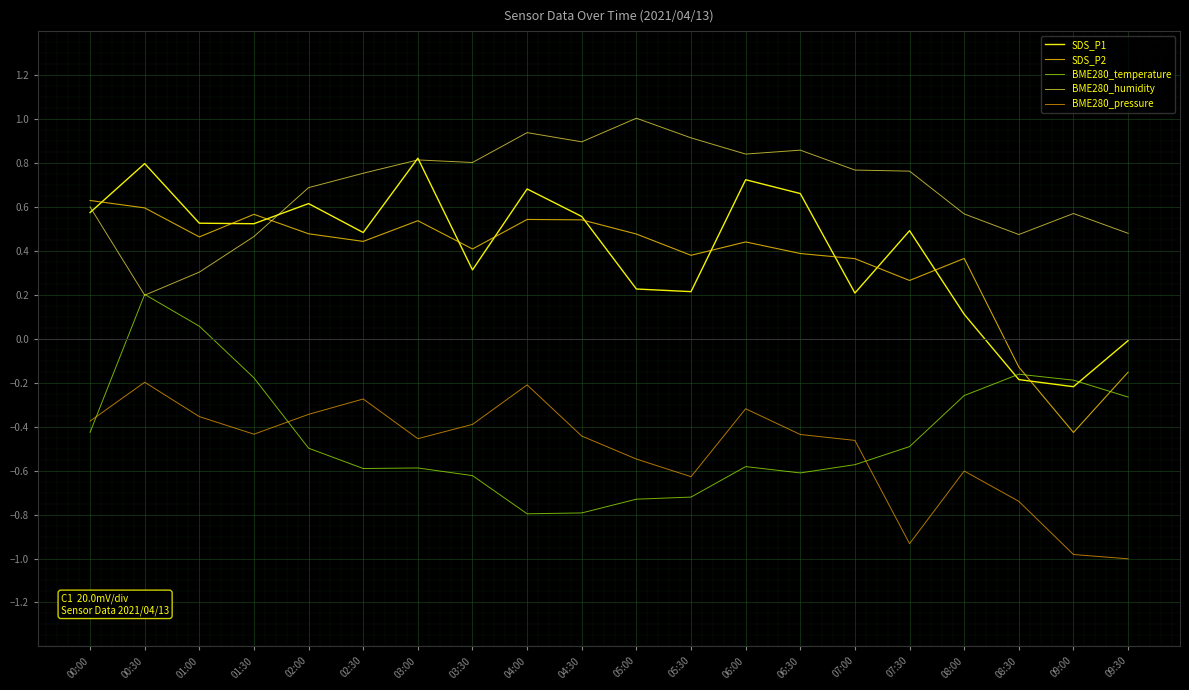

What position from the right is 01:30?

17